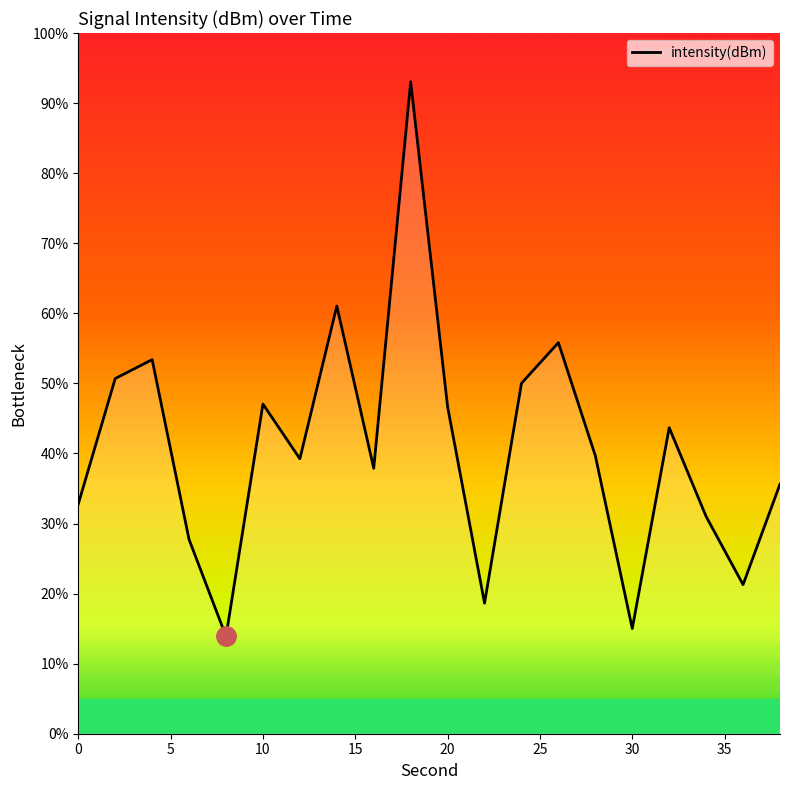

What is the difference between the maximum and minimum values?

79.2